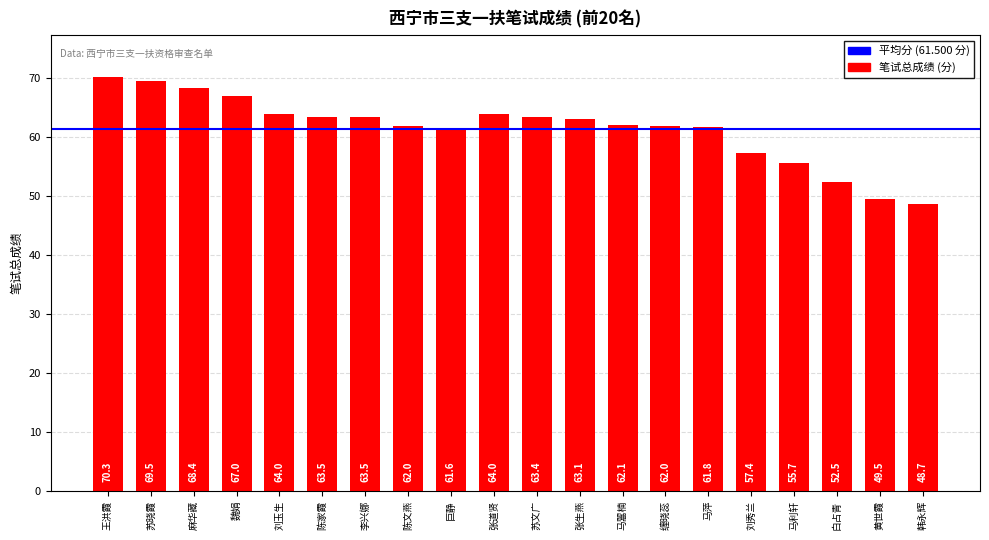

At which category does the chart reach its peak across all series?

王洪霞